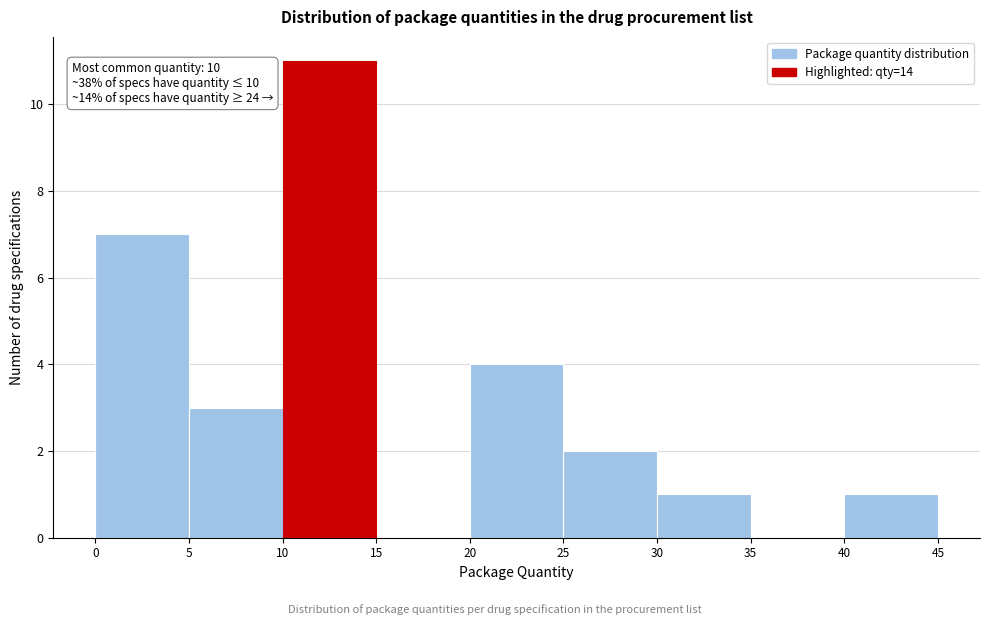

Which range on the x-axis has the tallest bar?

10 to 15